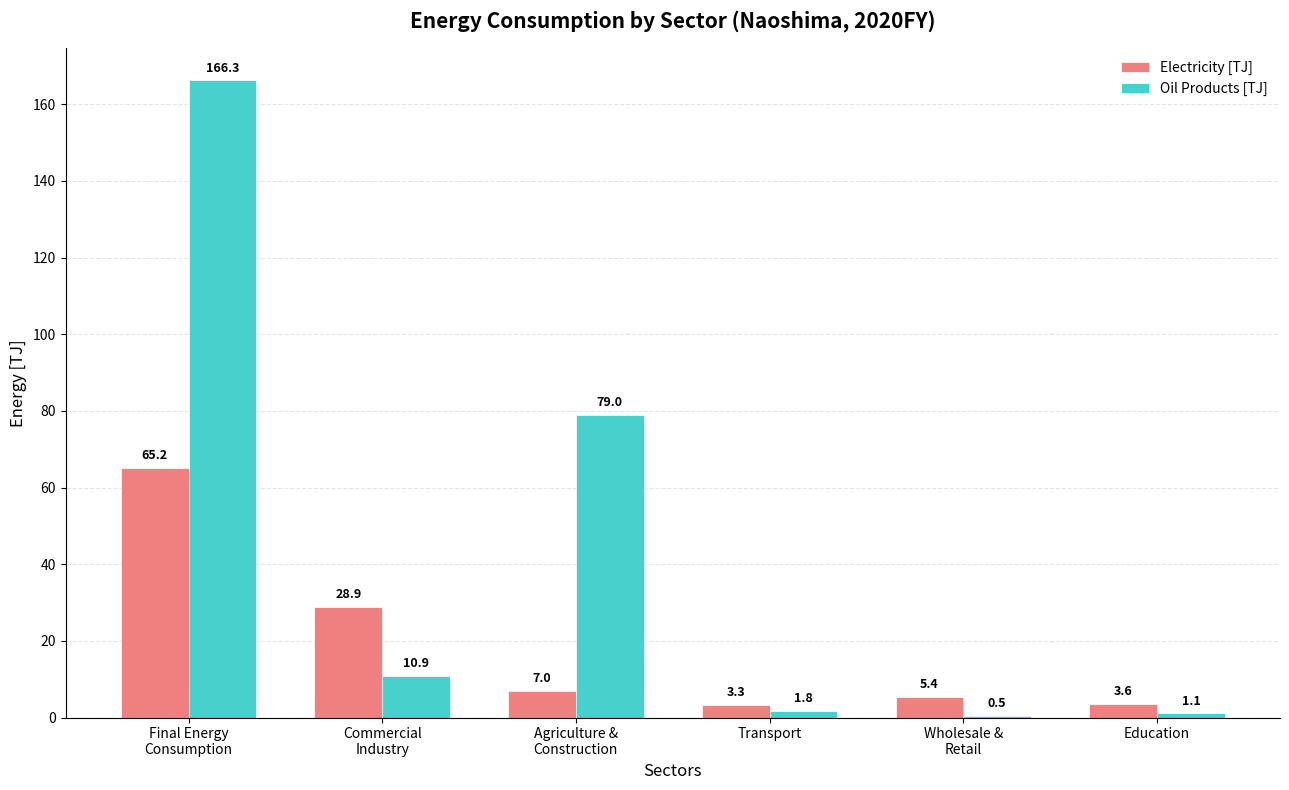

Reading left to right, what are all the values shown in this chart?

Electricity [TJ]: Final Energy
Consumption=65.2	Commercial
Industry=28.9	Agriculture &
Construction=7.0	Transport=3.3	Wholesale &
Retail=5.4	Education=3.6
Oil Products [TJ]: Final Energy
Consumption=166.3	Commercial
Industry=10.9	Agriculture &
Construction=79.0	Transport=1.8	Wholesale &
Retail=0.5	Education=1.1